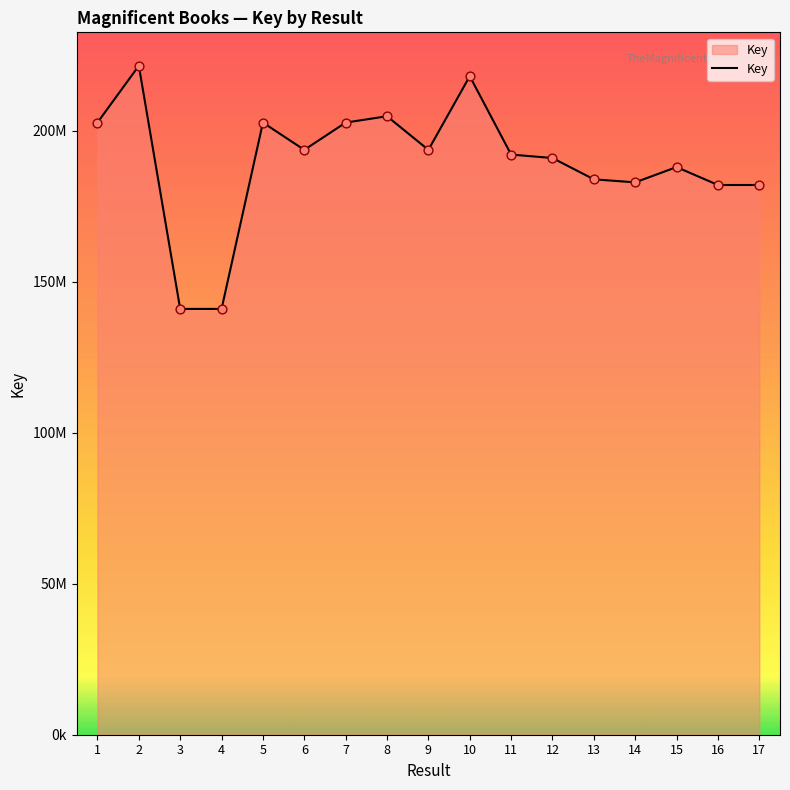

Approximately how many times larger is the value at 14 compared to 17?

1.0